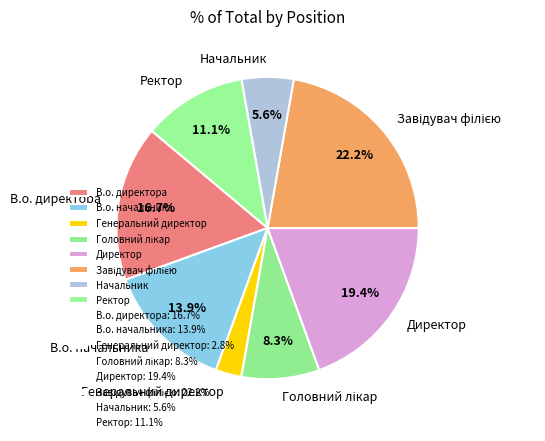

Do Директор and В.о. начальника together represent more than half of the pie?

No